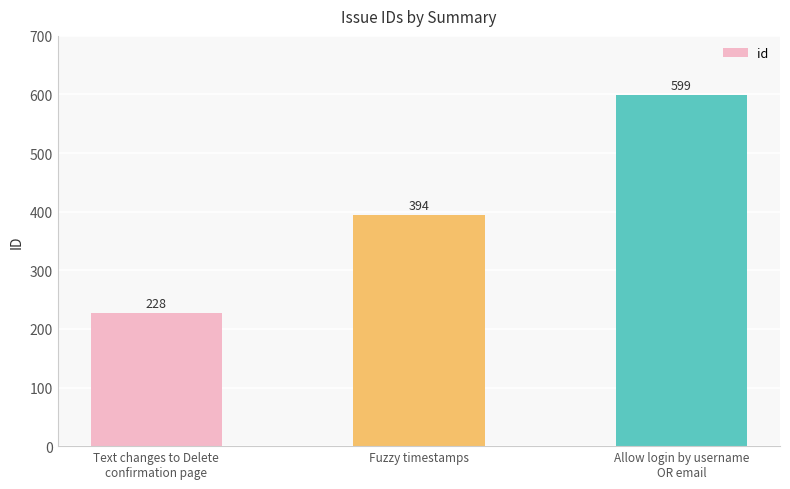

The chart shows a value of 589 at Fuzzy timestamps. True or false?

False